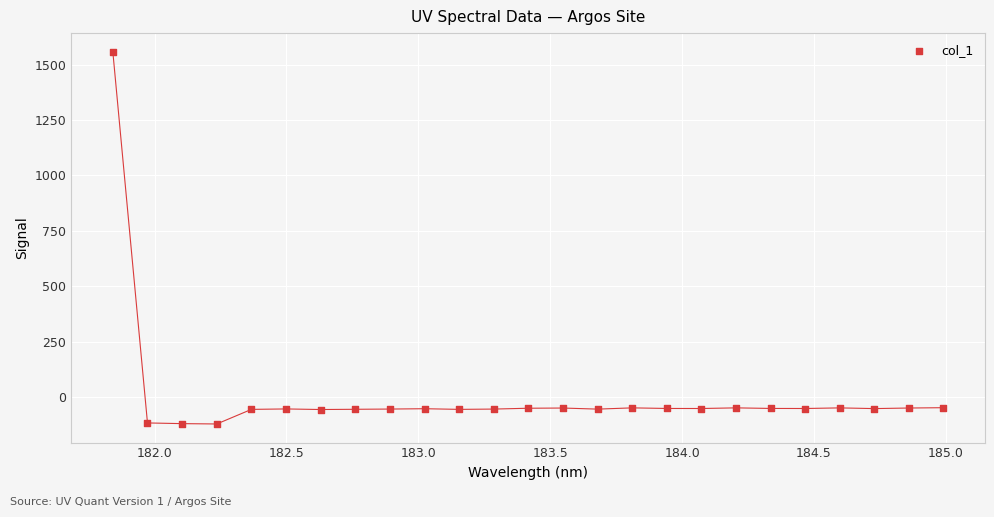

What is the range of X values (max minus min)?

3.1